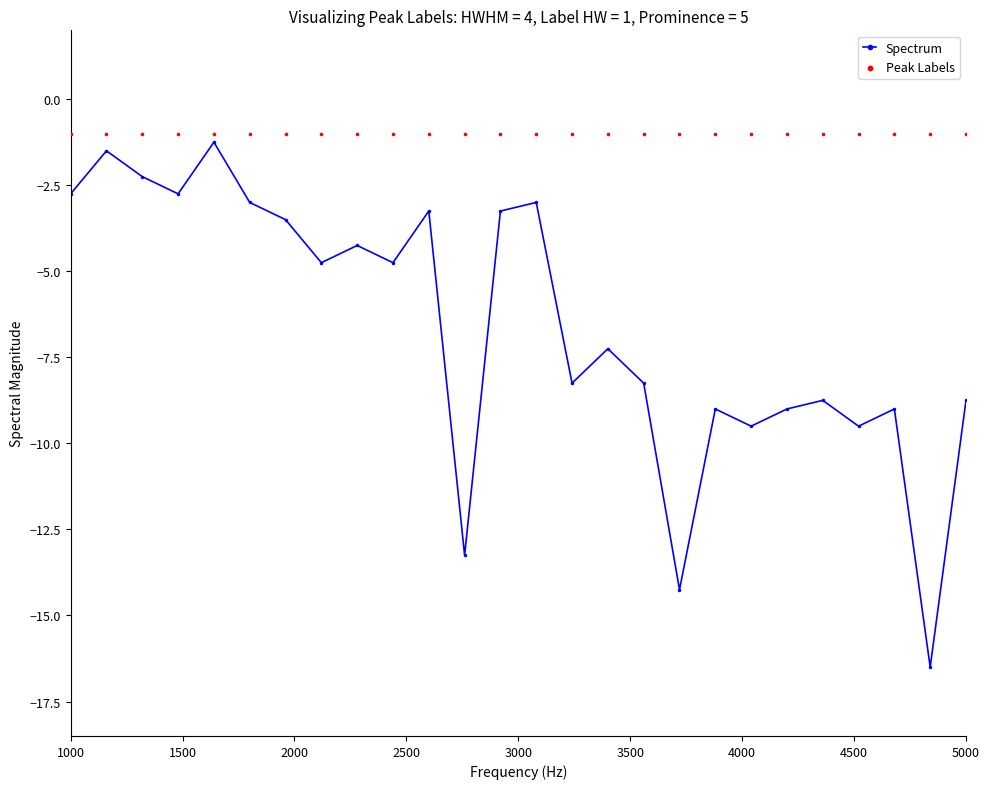

What are all the series names shown in the legend?

Spectrum, Peak Labels